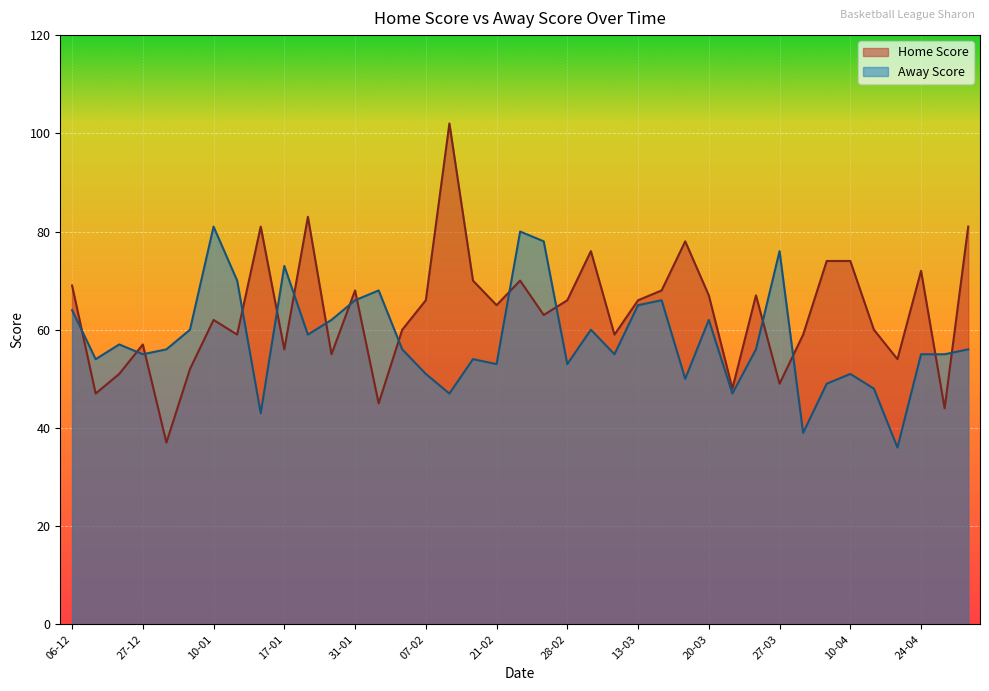

What is the difference between the second highest and second lowest values in the Home Score series?

39